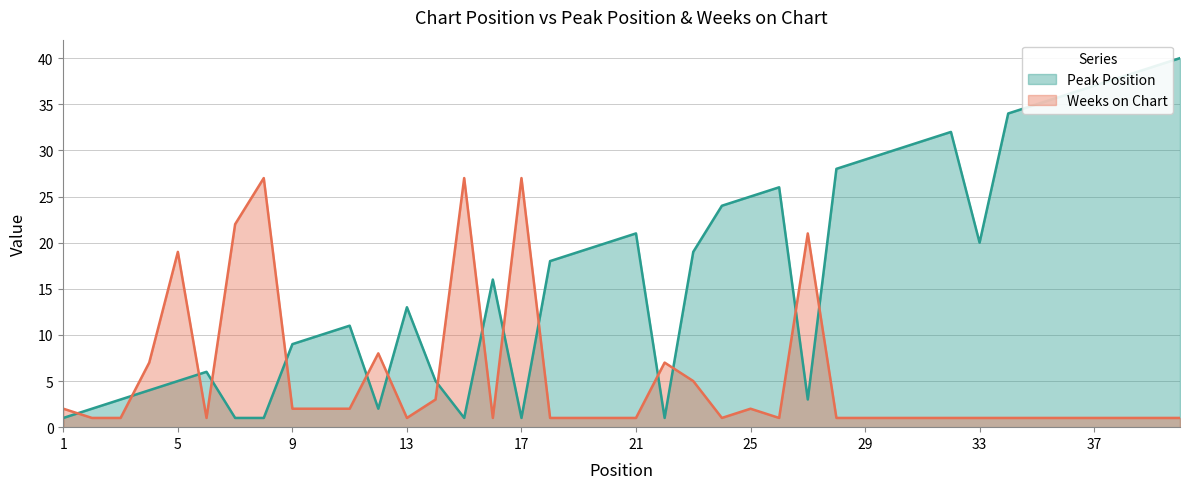

What is the sum of all Weeks on Chart values?

207